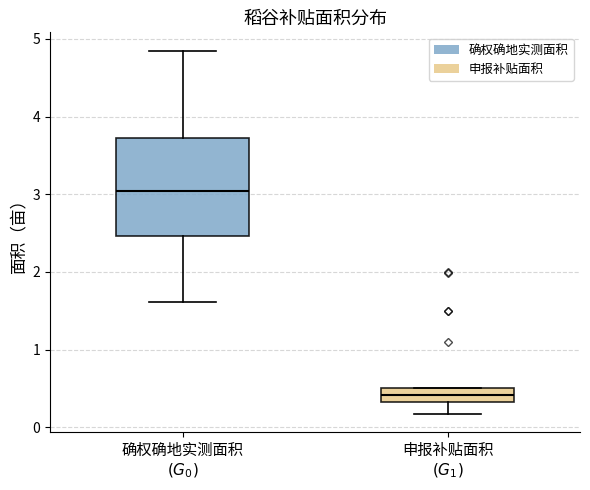

Reading left to right, transcribe this box plot: for each box, give where its median line is, the range the box spans, and where its two whiskers end, as read against the y-axis. The values are not printed on the chart, so give them approximately, as read against the axis.

确权确地实测面积 $(G_0)$: median 3.0, box 2.5 to 3.7, whiskers 1.6 to 4.9
申报补贴面积 $(G_1)$: median 0.4, box 0.3 to 0.5, whiskers 0.2 to 0.5